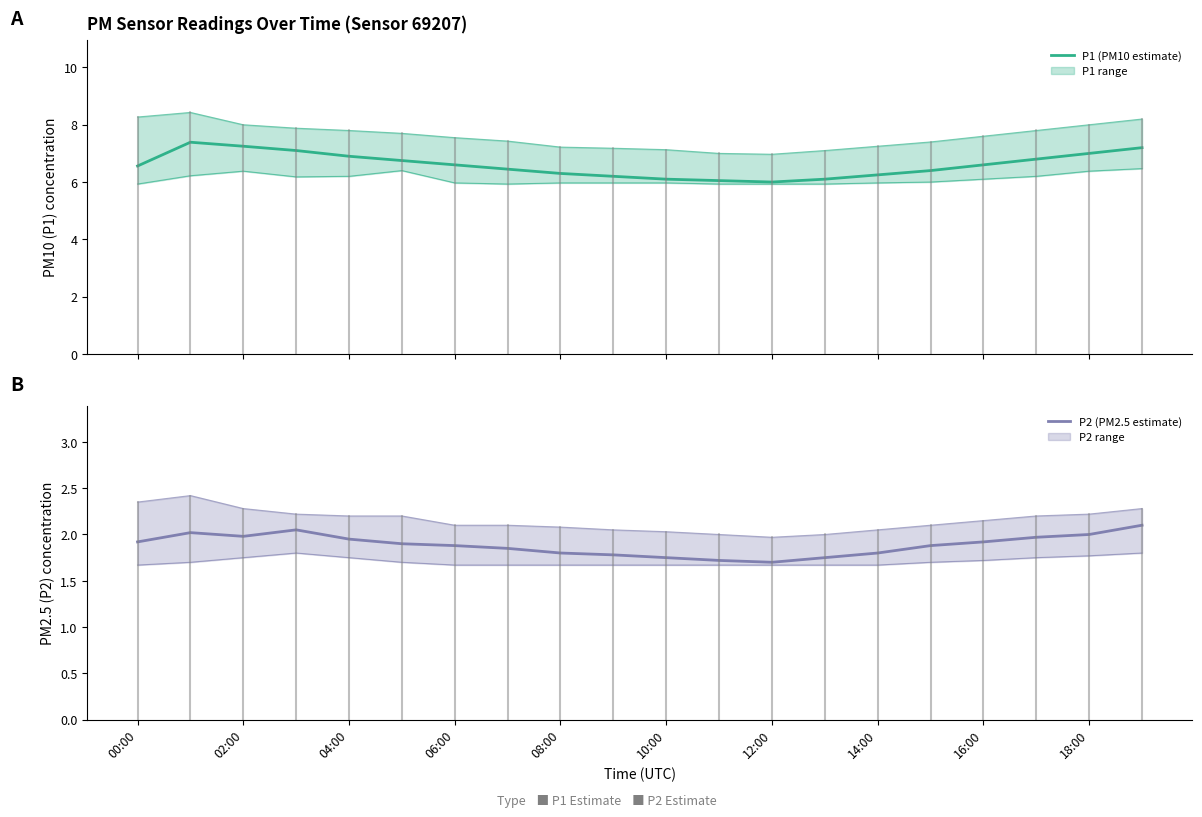

What are all the series names shown in the legend?

P1 (PM10 estimate), P2 (PM2.5 estimate)